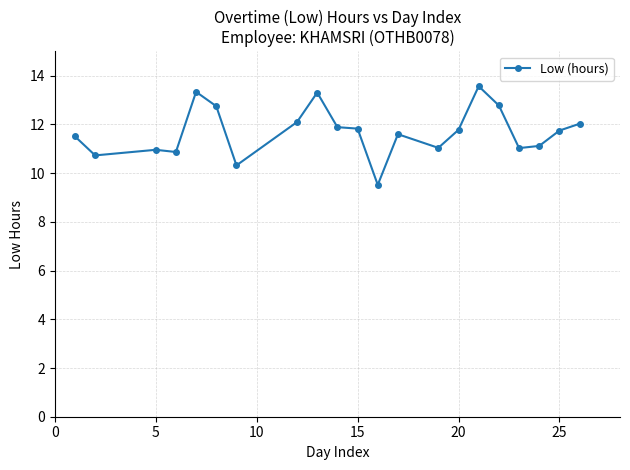

What is the minimum value shown in the chart?

9.5